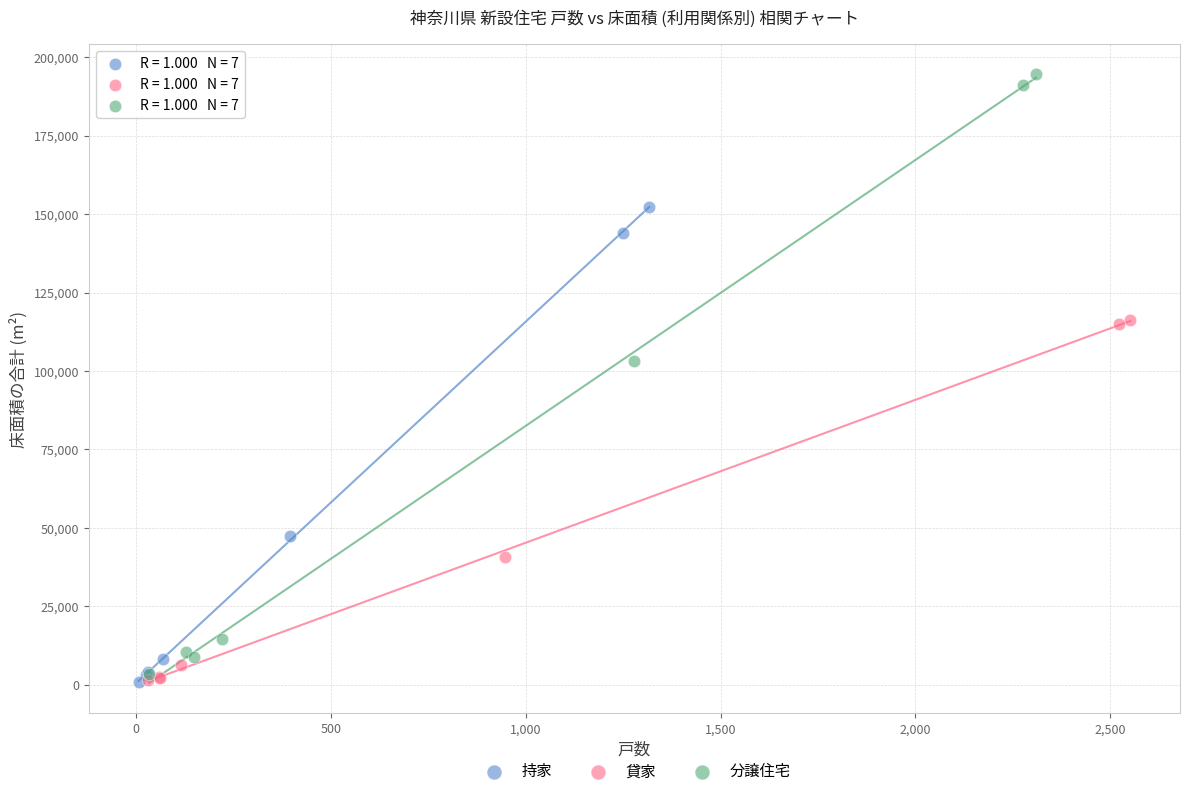

Which series contains the highest Y value?

分譲住宅